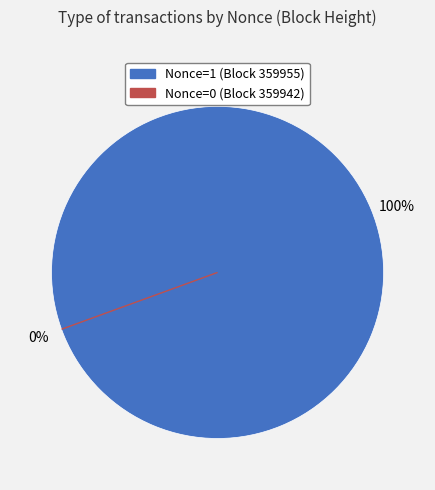

The 359955 slice represents 94% of the pie. True or false?

False